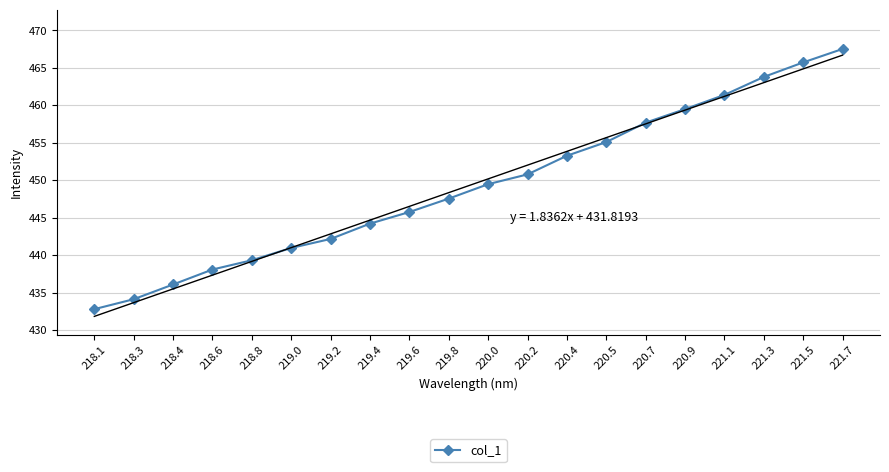

List the labels in order of value, smallest first.

218.1, 218.3, 218.4, 218.6, 218.8, 219.0, 219.2, 219.4, 219.6, 219.8, 220.0, 220.2, 220.4, 220.5, 220.7, 220.9, 221.1, 221.3, 221.5, 221.7